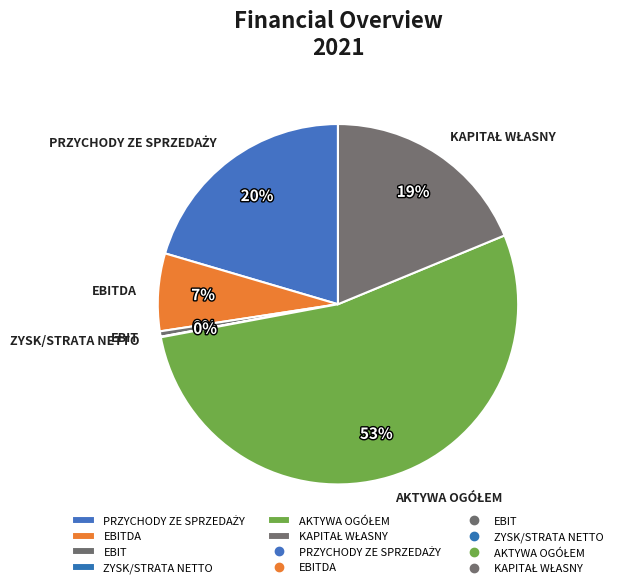

What is the change in value from PRZYCHODY ZE SPRZEDAŻY to EBITDA?

-1909